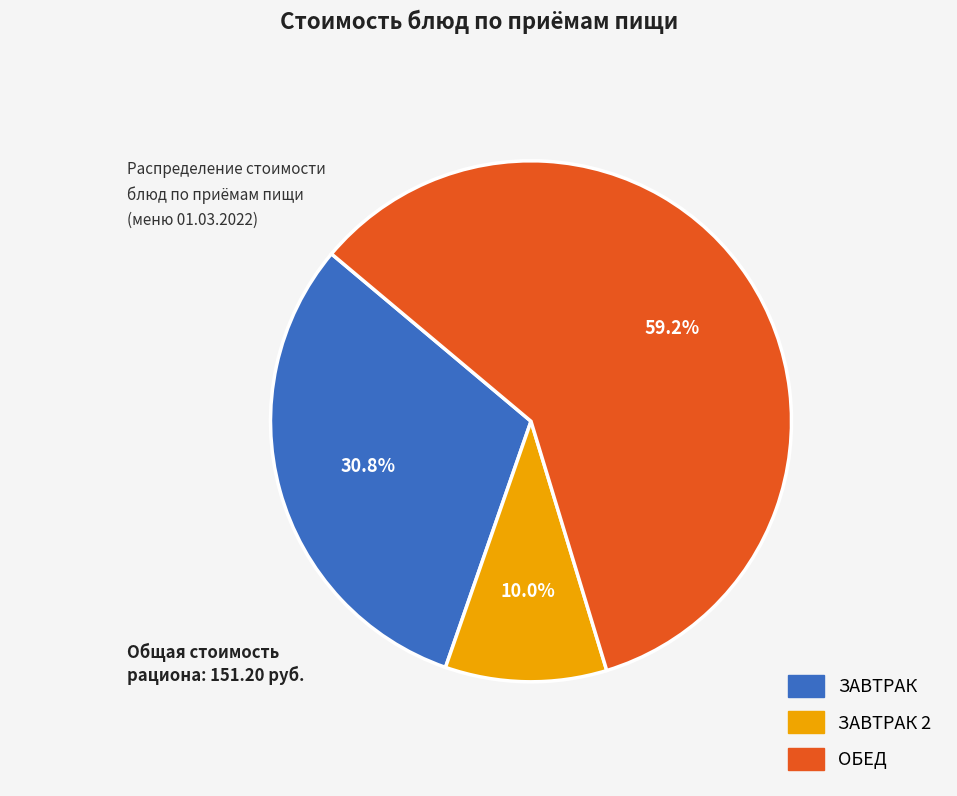

To the nearest percent, what is the average slice percentage?

33%